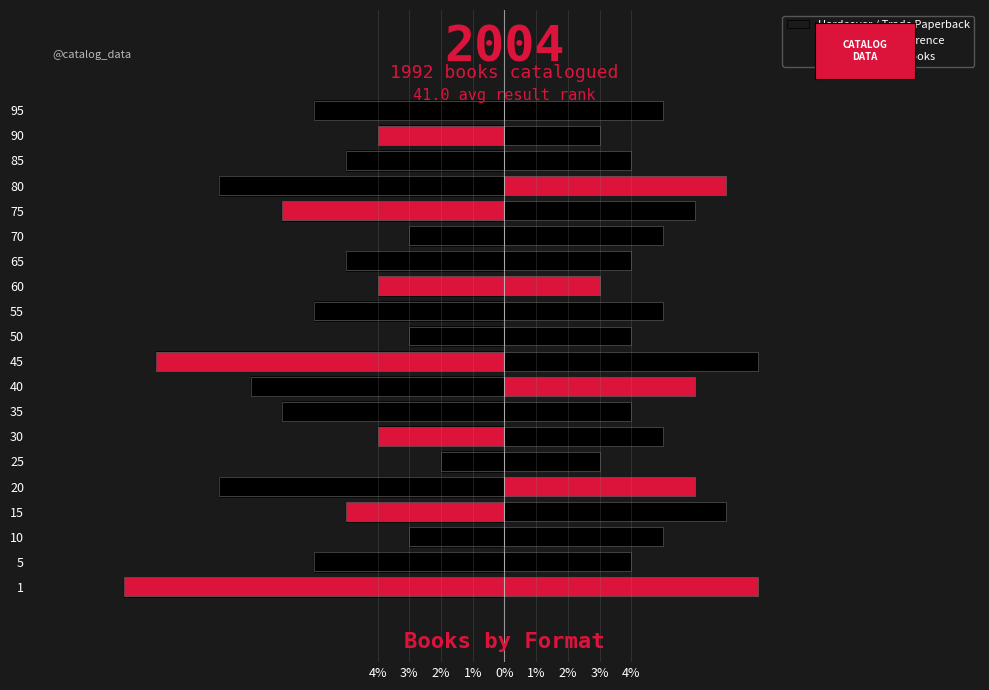

How many bars are there in each group?

3